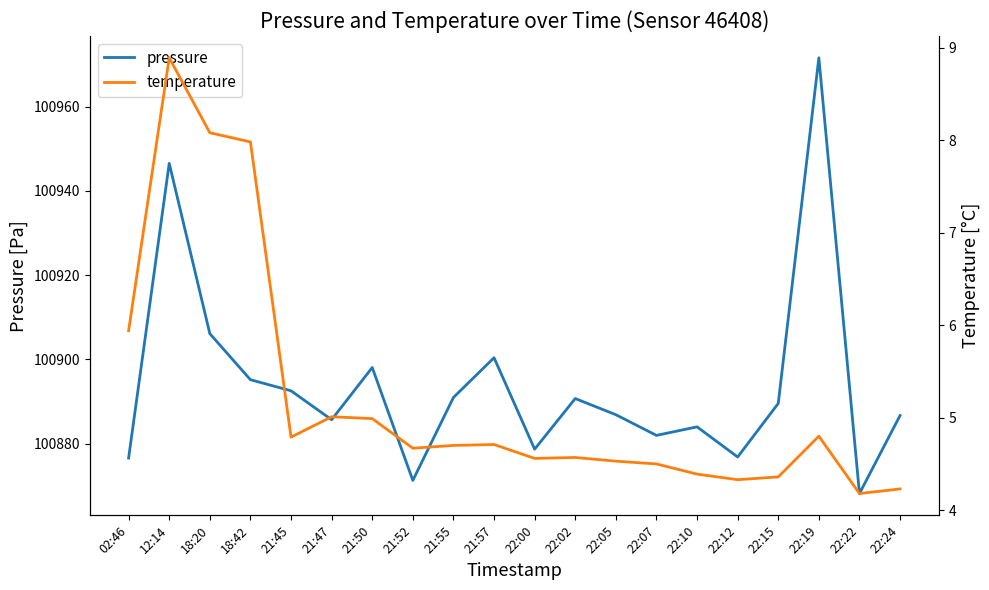

Which series has the largest total across all categories?

pressure